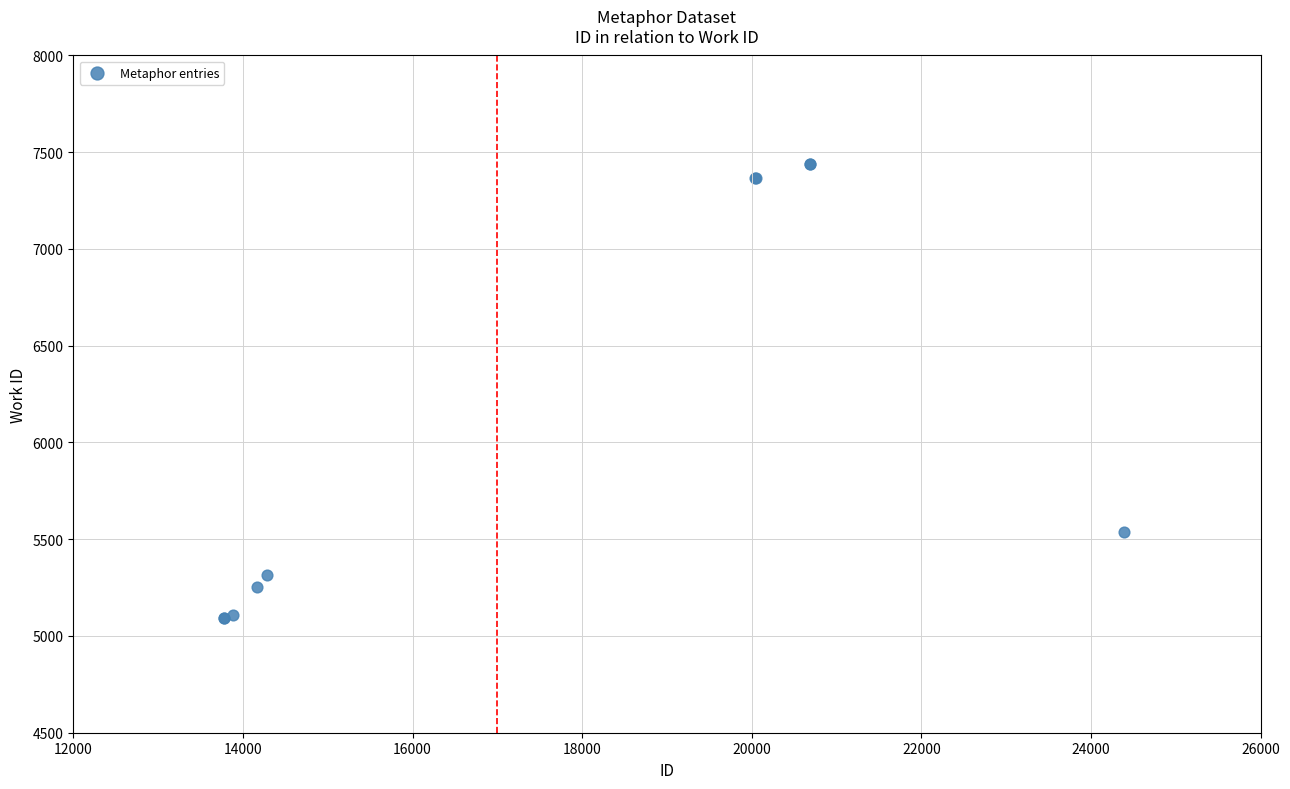

What Y value in the scatter plot is closest to 6266?

5535